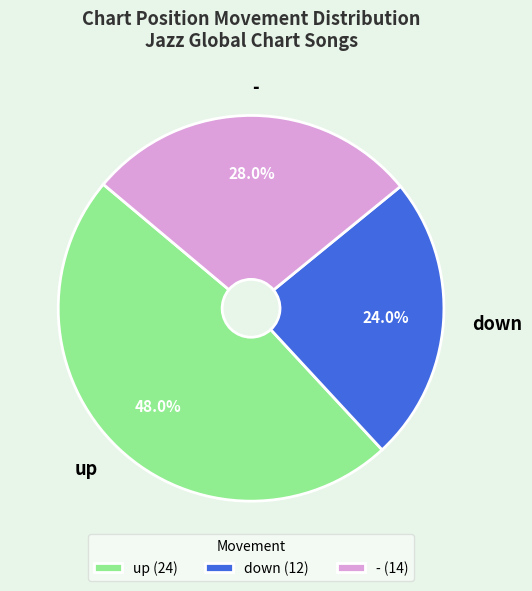

Count the number of slices in the pie.

3